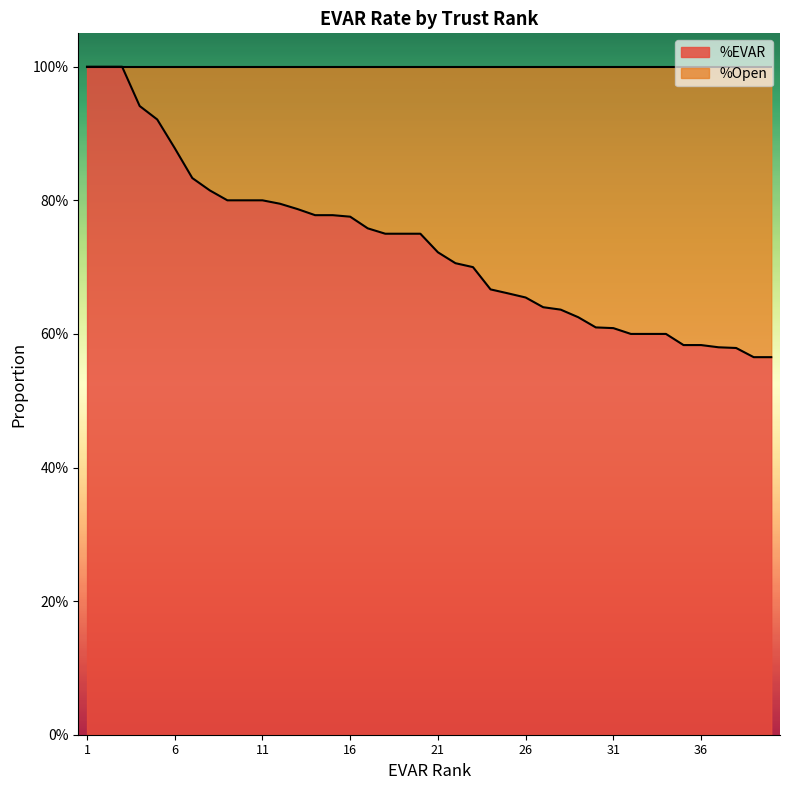

What is the change in value from 1 to 24?

-0.3